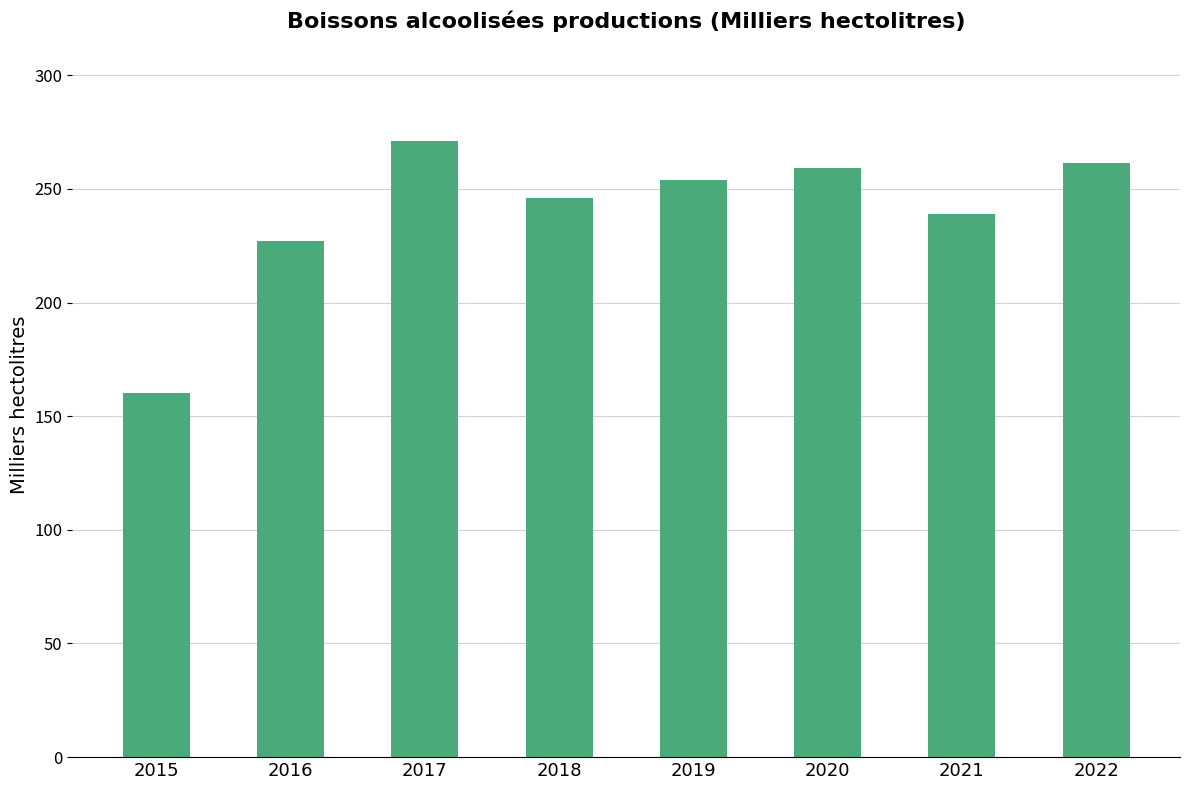

The value at 2020 is 422.9. True or false?

False